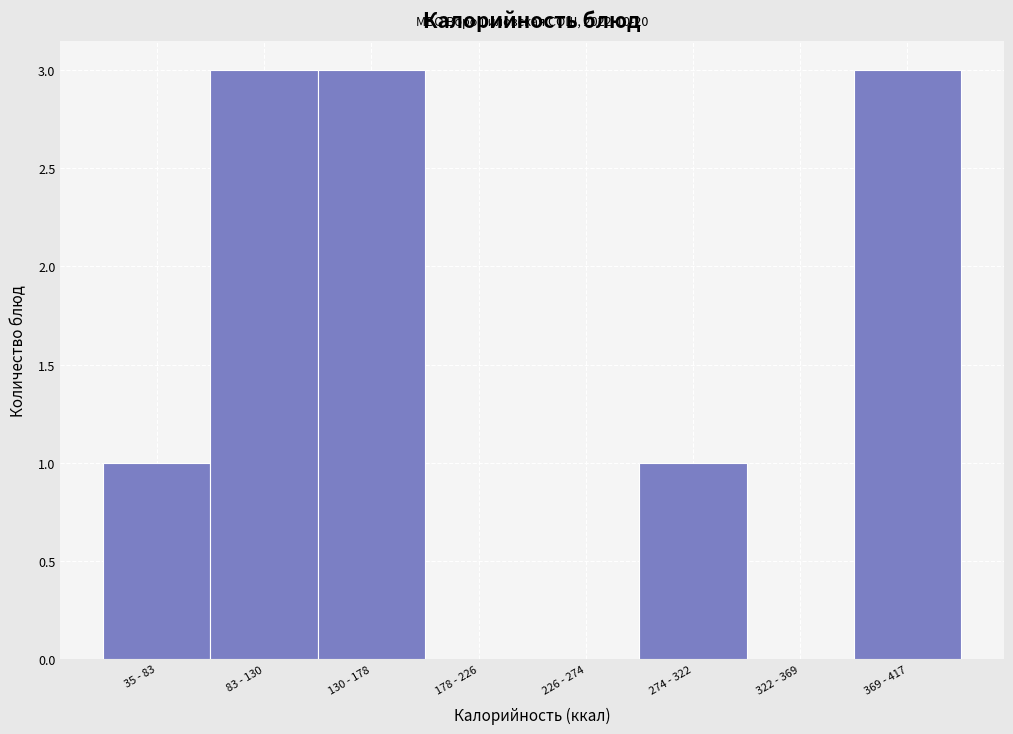

Reading left to right, list all the values displayed in this chart.

35 - 83=1	83 - 130=3	130 - 178=3	178 - 226=0	226 - 274=0	274 - 322=1	322 - 369=0	369 - 417=3